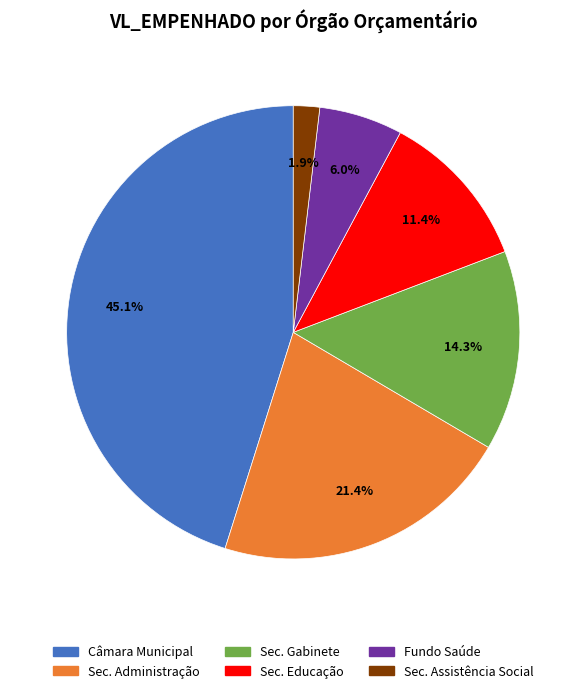

Is there a majority slice in this chart?

No